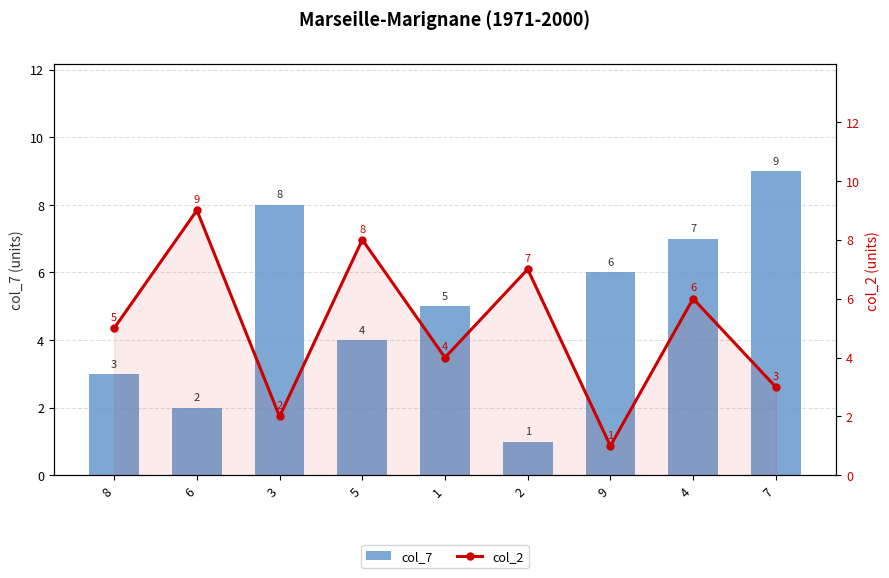

At how many categories does at least one series exceed 4?

9